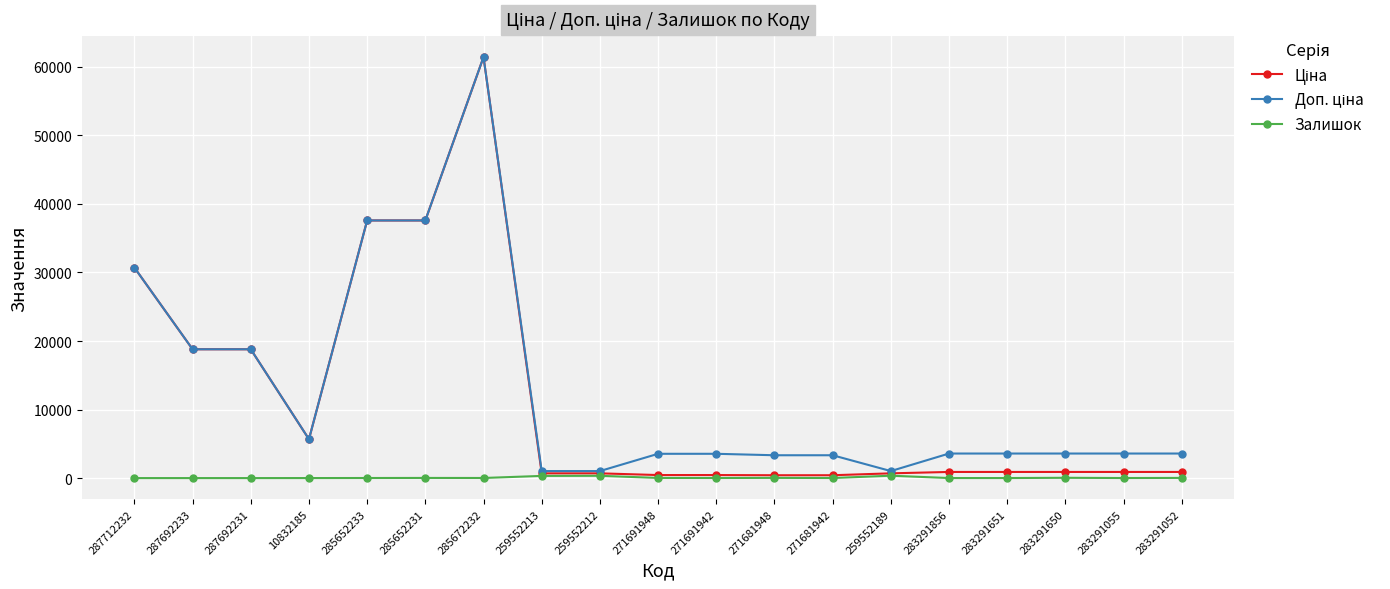

At how many categories does at least one series exceed 7455?

6